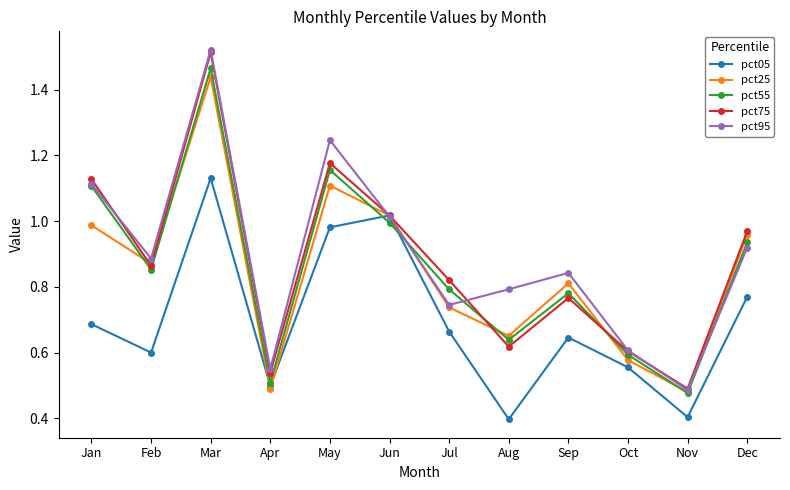

What is the value of the pct05 point at the 8th from the left?

0.4